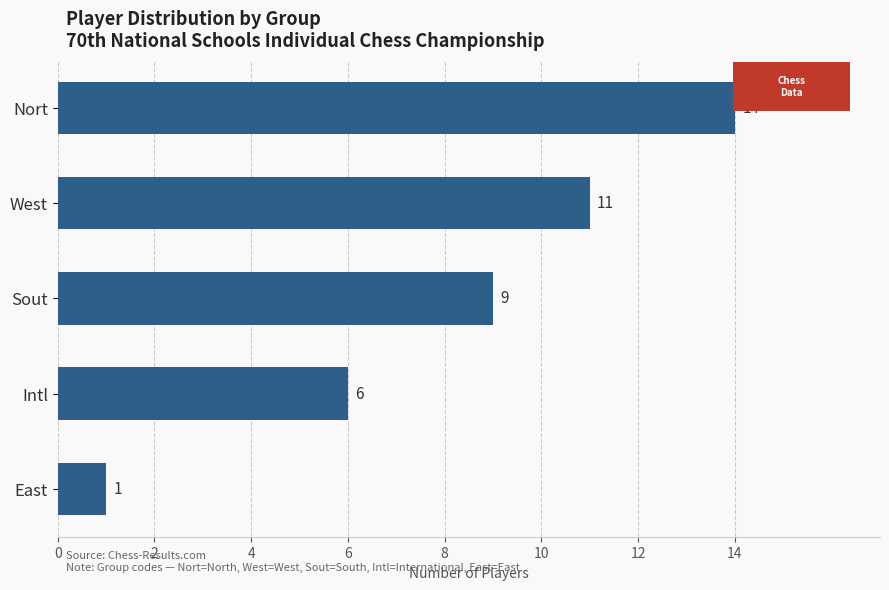

Reading top to bottom, extract all data points from this chart.

Nort=14	West=11	Sout=9	Intl=6	East=1